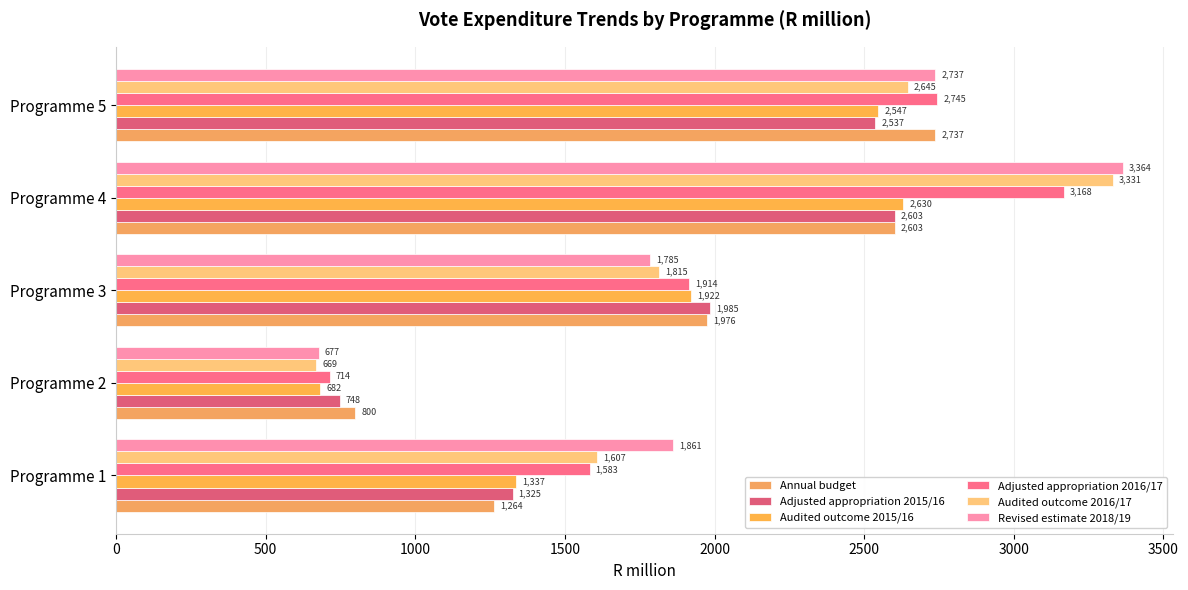

How many data points does each series have?

5